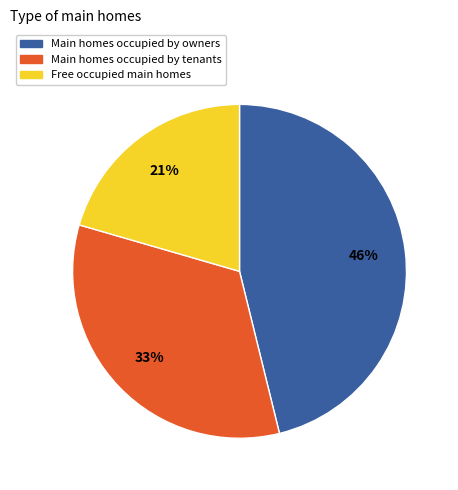

What is the smallest slice in the pie chart?

Free occupied main homes